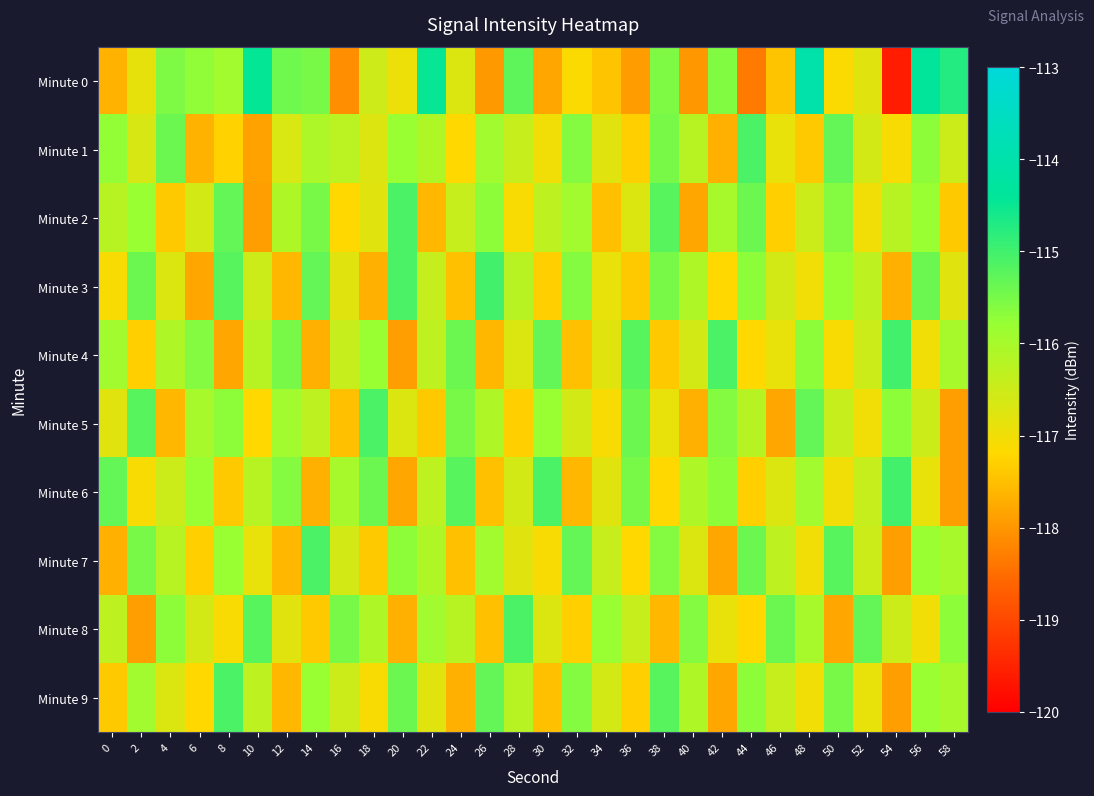

Between 22 and 8, which is larger?

22